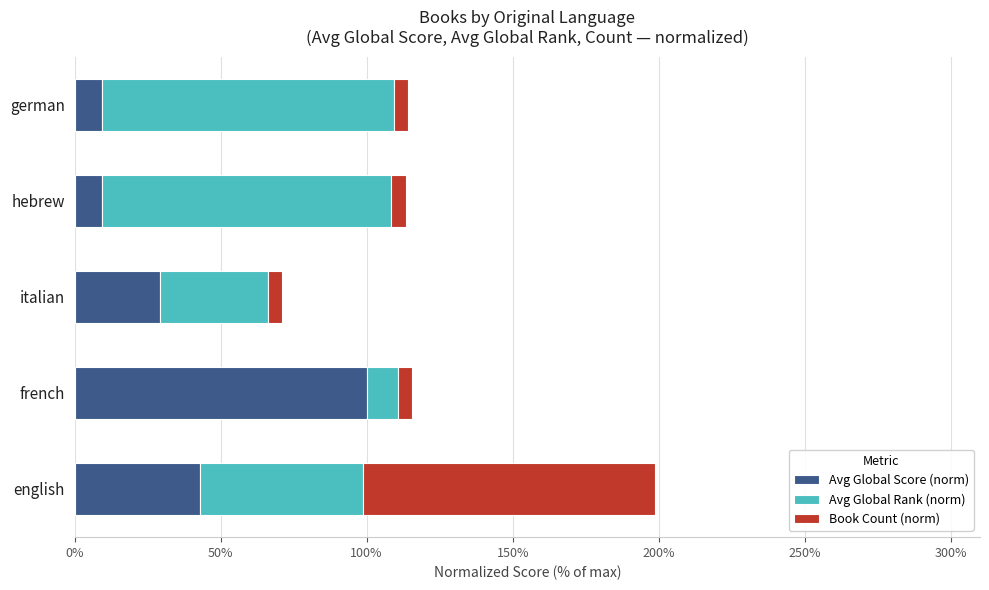

At which category is the sum across all series the highest?

english